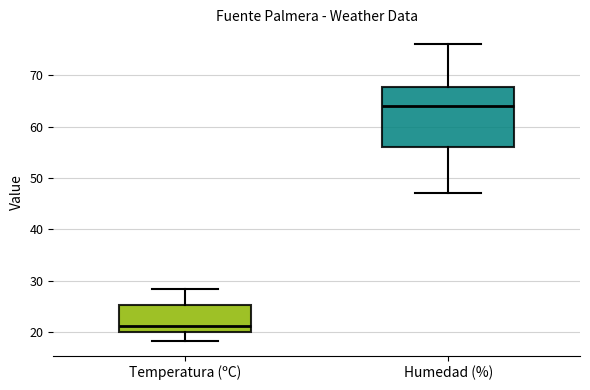

Where does the median line of the box for Temperatura (ºC) sit on the y-axis? The values are not printed on the chart, so give them approximately, as read against the axis.

21